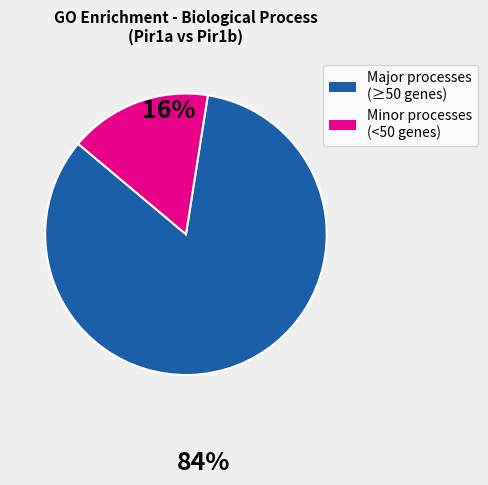

Is there a majority slice in this chart?

Yes